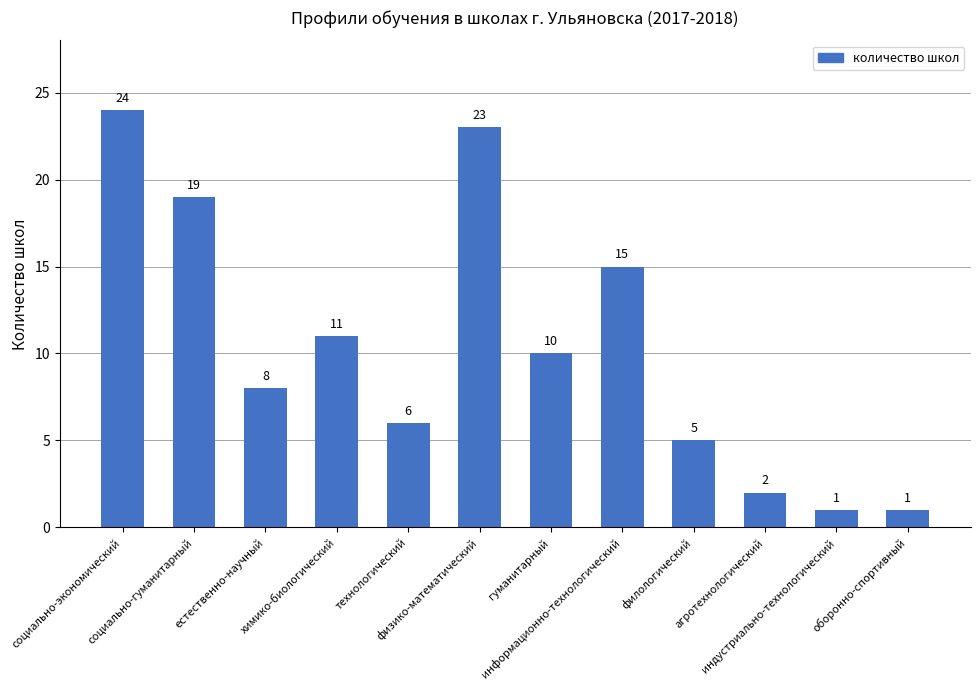

What is the sum of the values at индустриально-технологический and технологический?

7